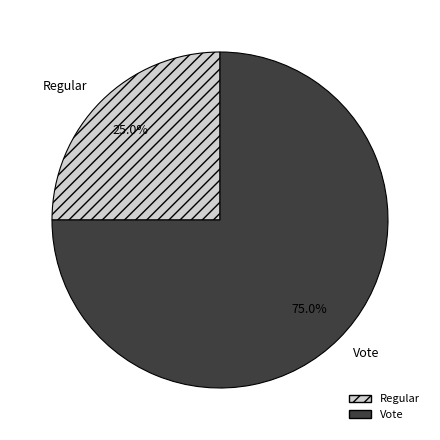

Does any single category account for the majority?

Yes